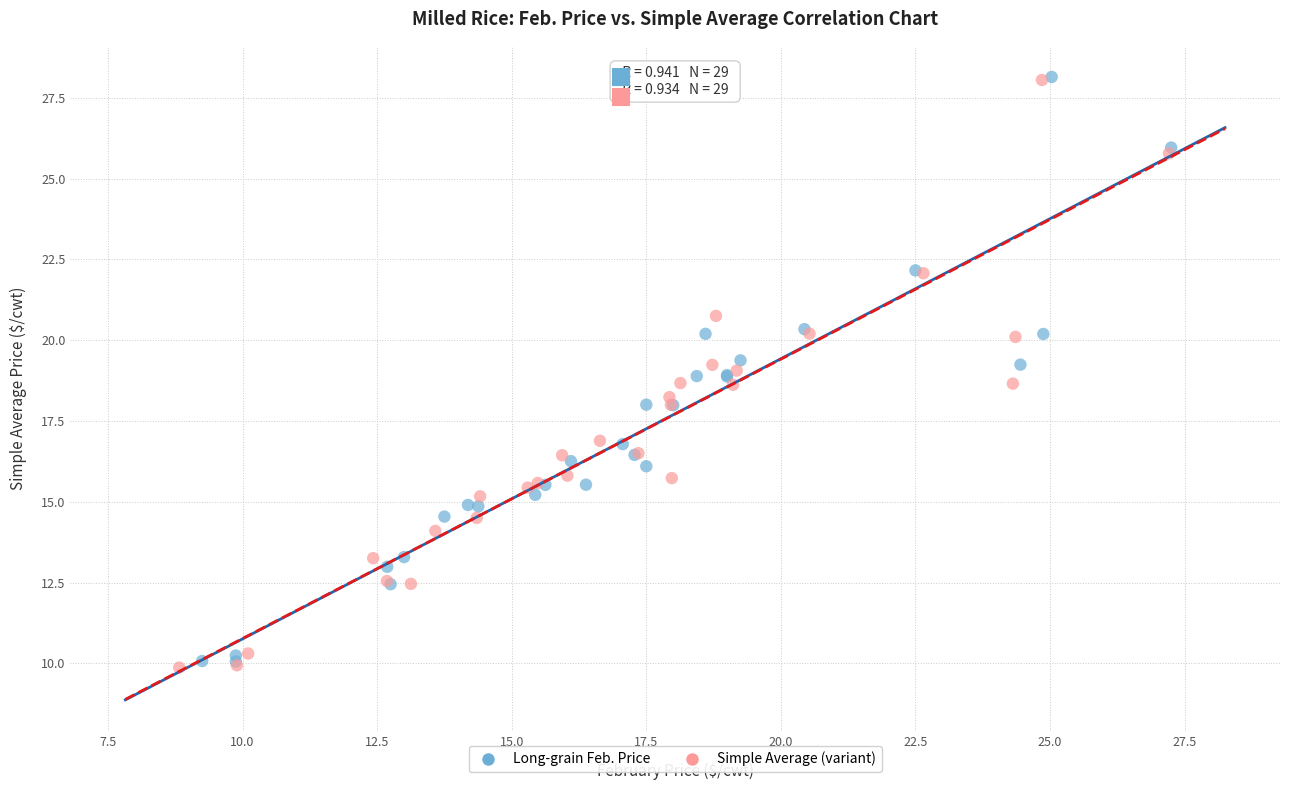

Which series reaches the minimum Y coordinate?

Simple Average (variant)